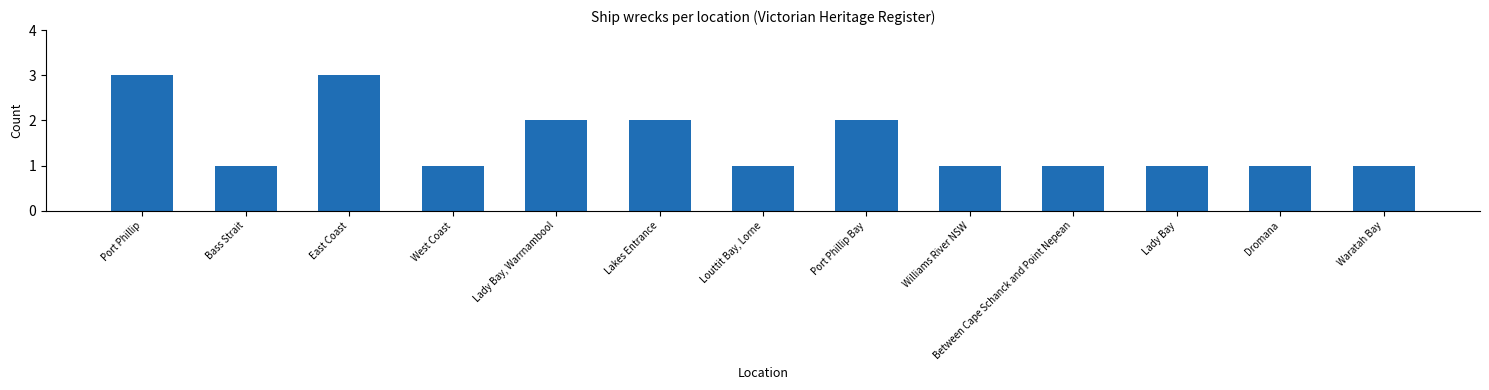

What is the sum of all values?

20